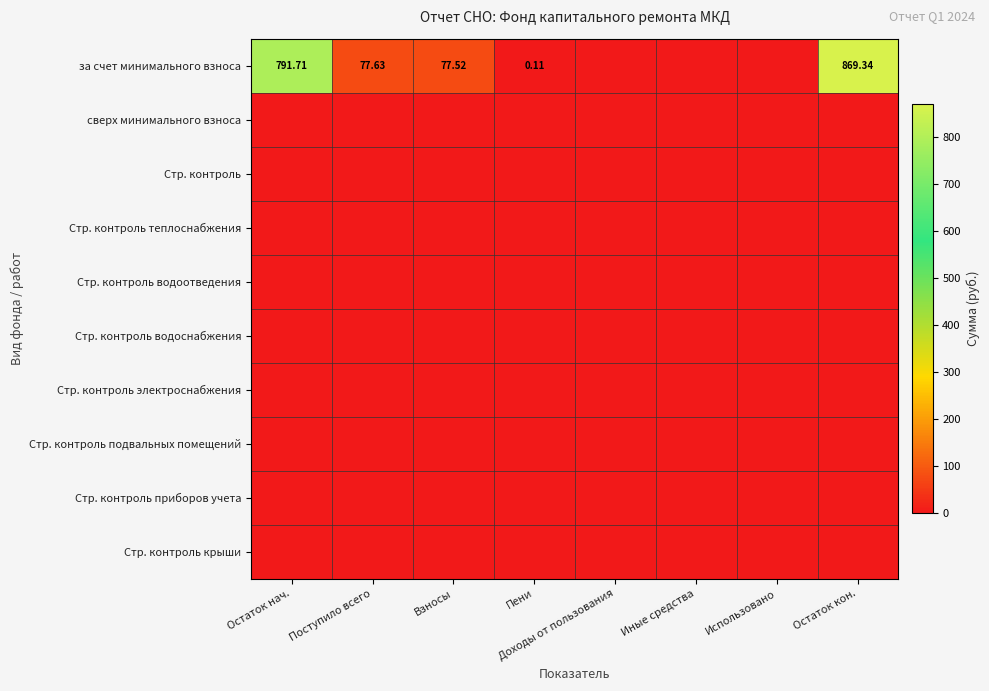

How many data points does each series have?

8